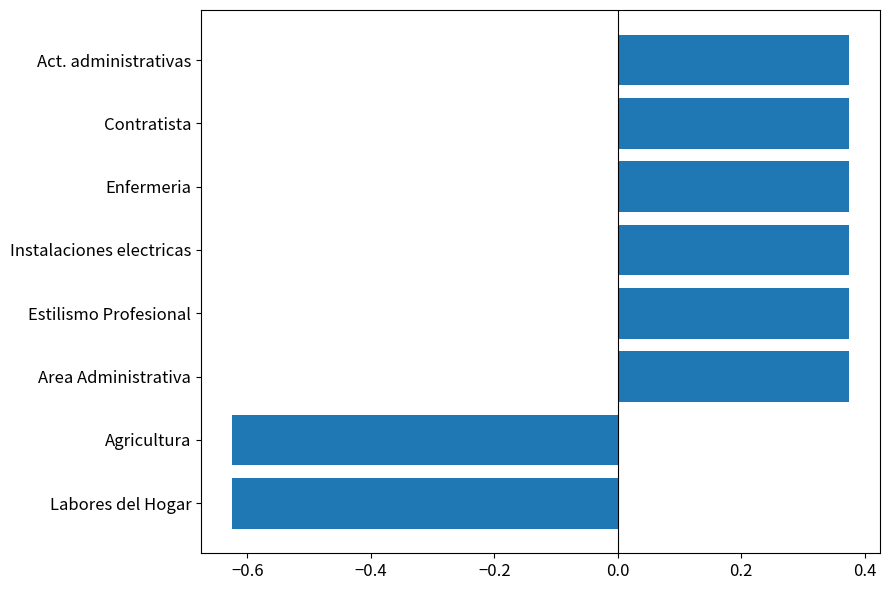

What is the difference between the maximum and minimum values?

1.0